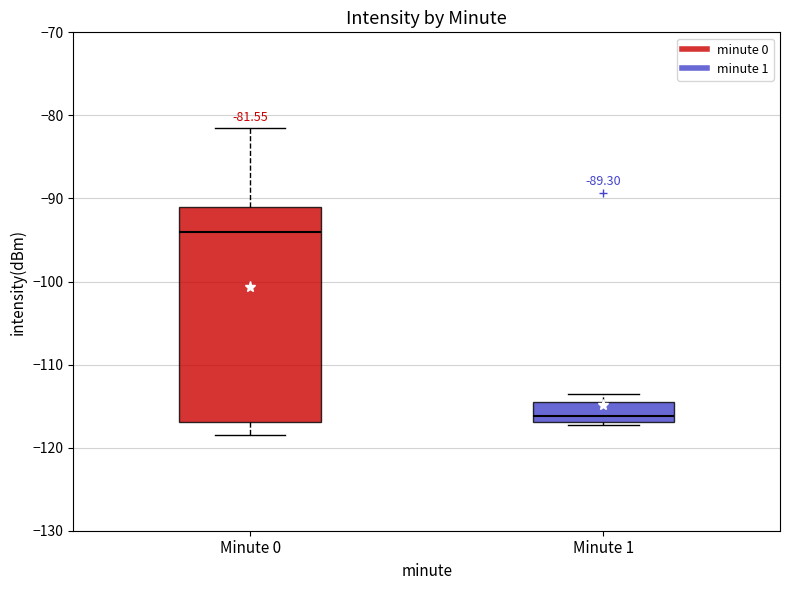

Which box's median line is the highest?

Minute 0